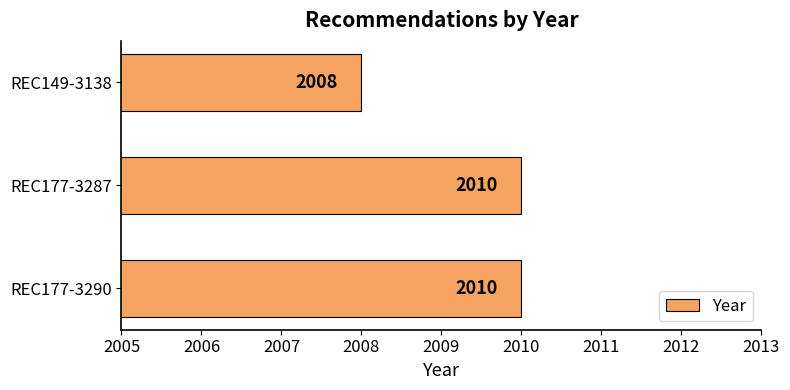

Is it true that the value at REC177-3290 is 3500?

False